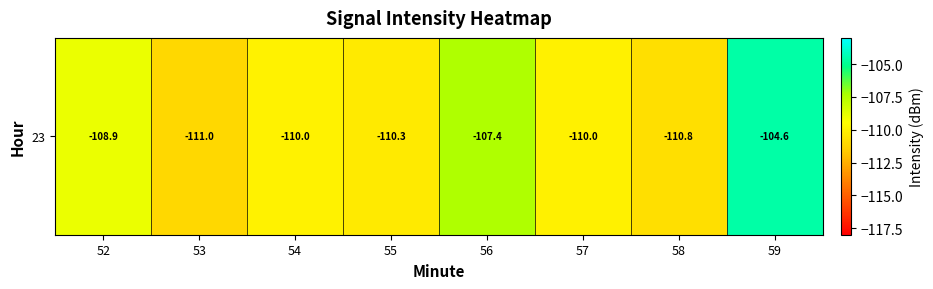

What is the sum of the values at 57 and 59?

-214.6